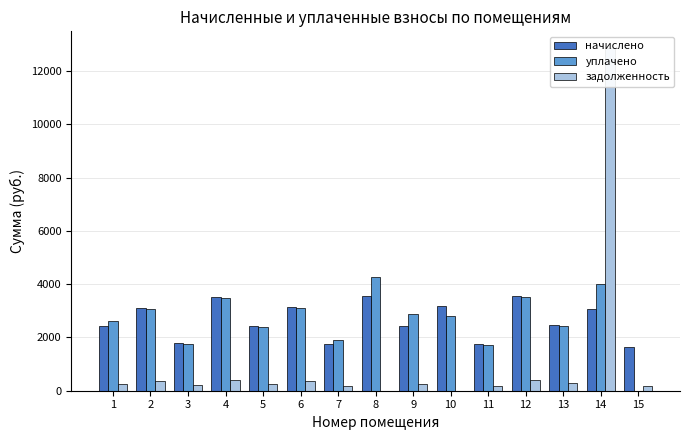

Which series has the largest total across all categories?

уплачено